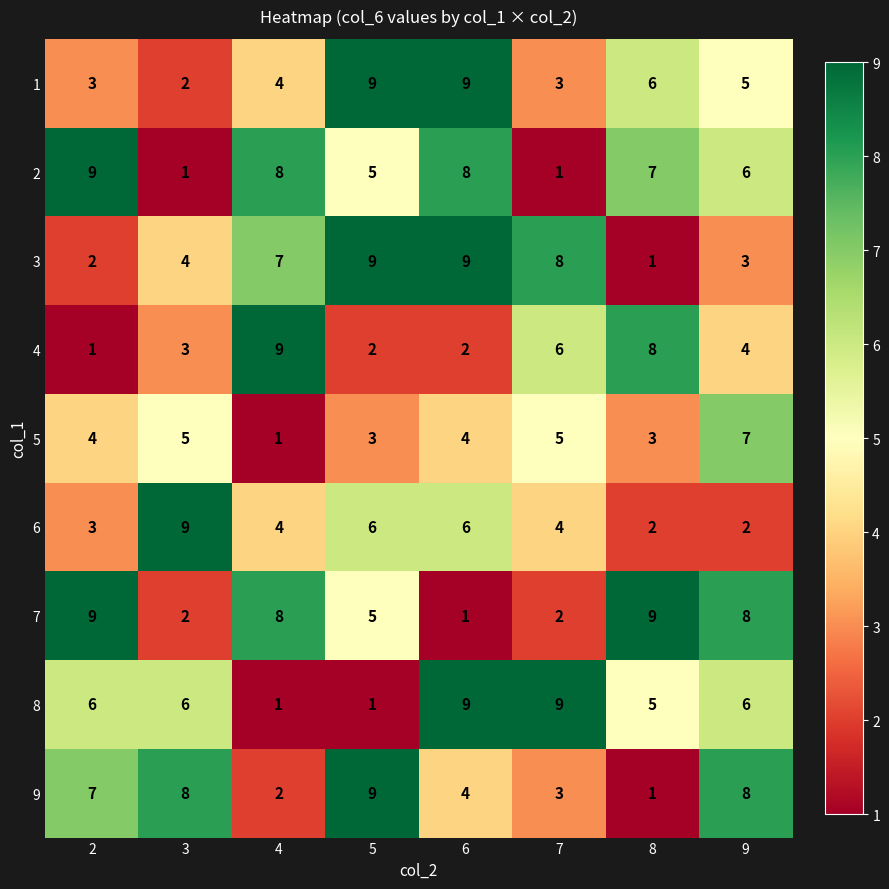

What is the highest value of the 5 series?

7